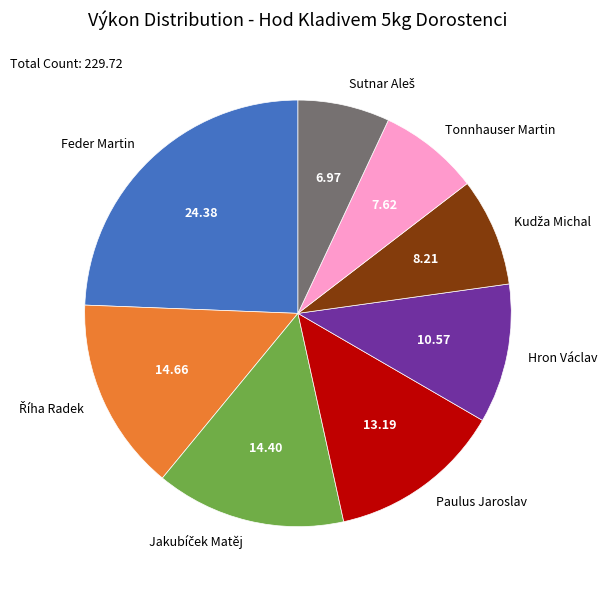

What is the ratio of the value at Paulus Jaroslav to the value at Hron Václav?

1.2